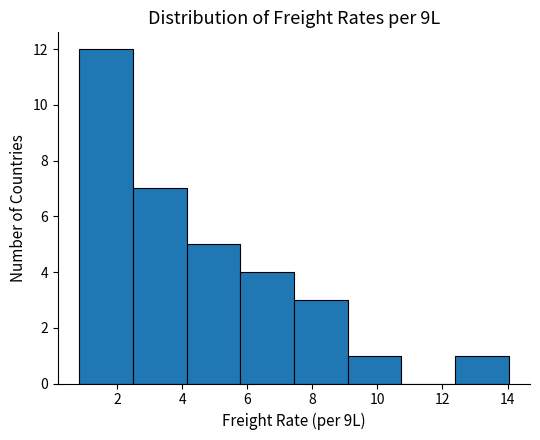

Reading left to right, list every bar in this chart as the range it spans on the x-axis followed by its height. Neither the bar edges nor the heights are printed on the chart, so give them approximately, as read against the axes.

0.8 to 2.4: 12
2.4 to 4.2: 7
4.2 to 5.8: 5
5.8 to 7.4: 4
7.4 to 9.0: 3
9.0 to 10.8: 1
10.8 to 12.4: 0
12.4 to 14.0: 1